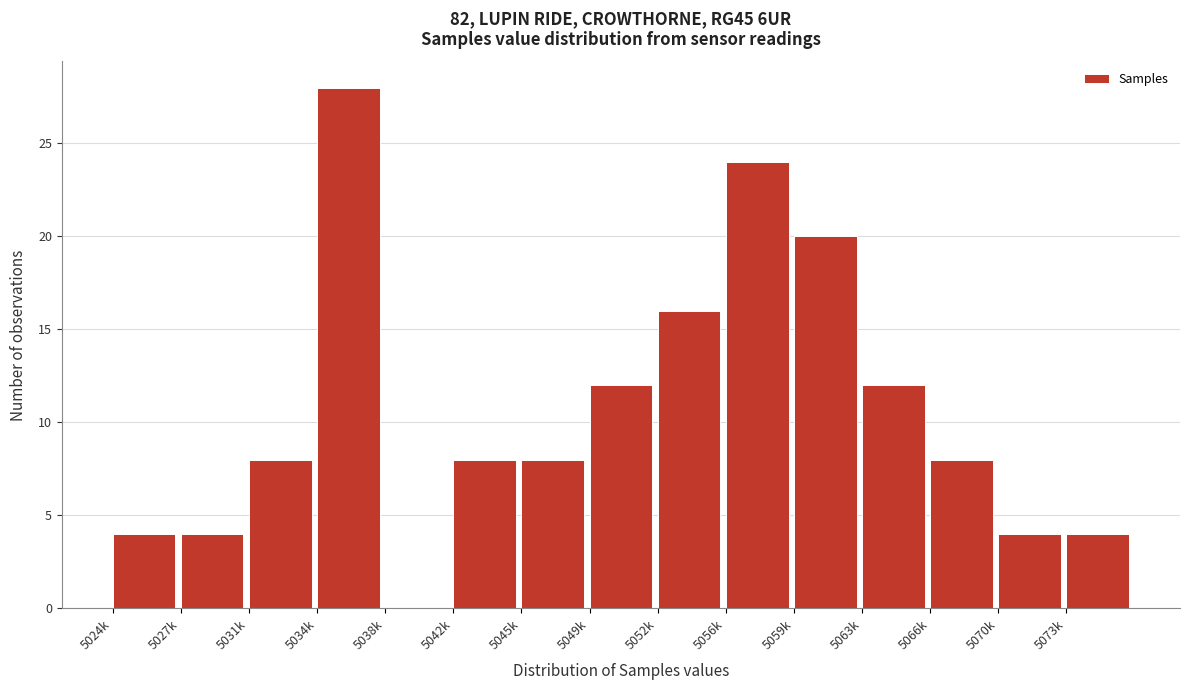

Reading right to left, what are all the values shown in this chart?

5073k=4	5070k=4	5066k=8	5063k=12	5059k=20	5056k=24	5052k=16	5049k=12	5045k=8	5042k=8	5038k=0	5034k=28	5031k=8	5027k=4	5024k=4